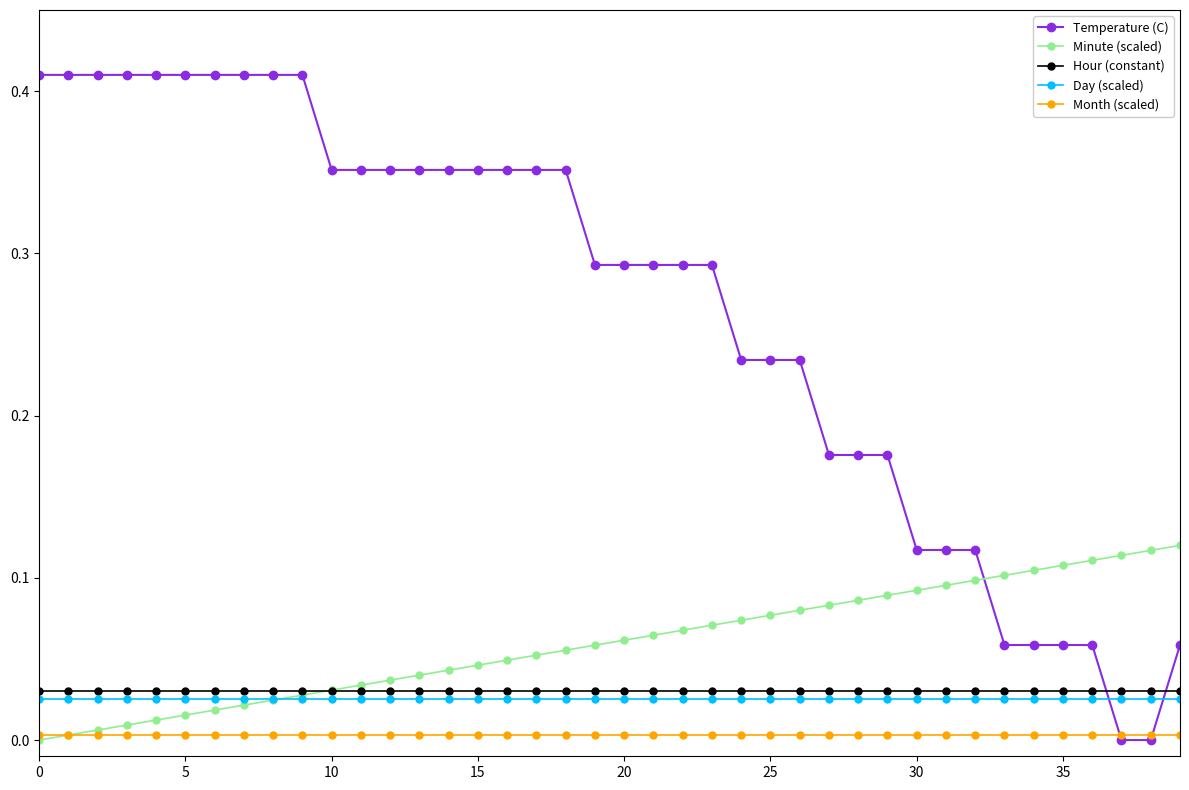

True or false: Temperature (C) and Day (scaled) cross at least once.

True